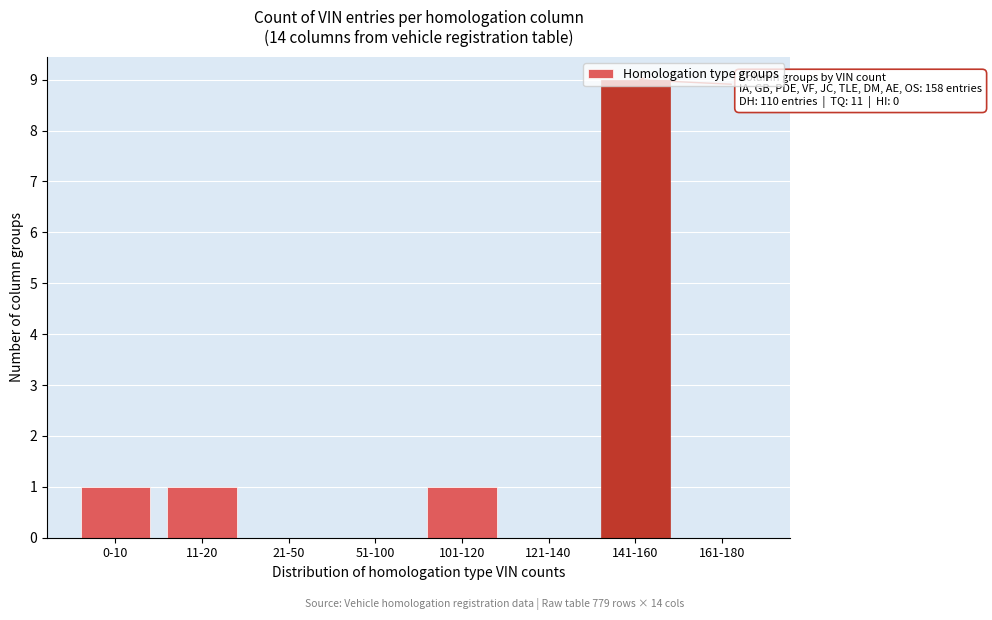

Which category has the highest value across all series?

141-160